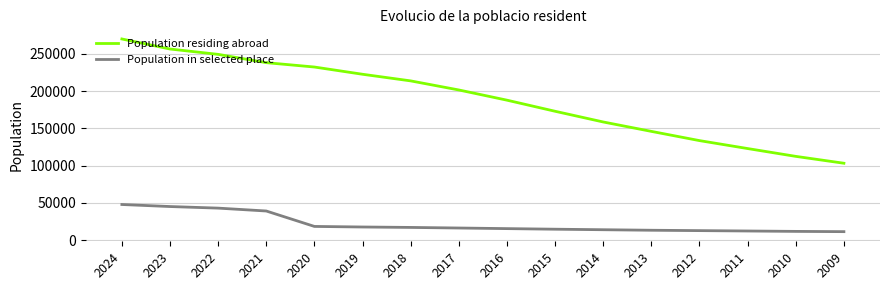

What is the total value across all series at 2022?

292461